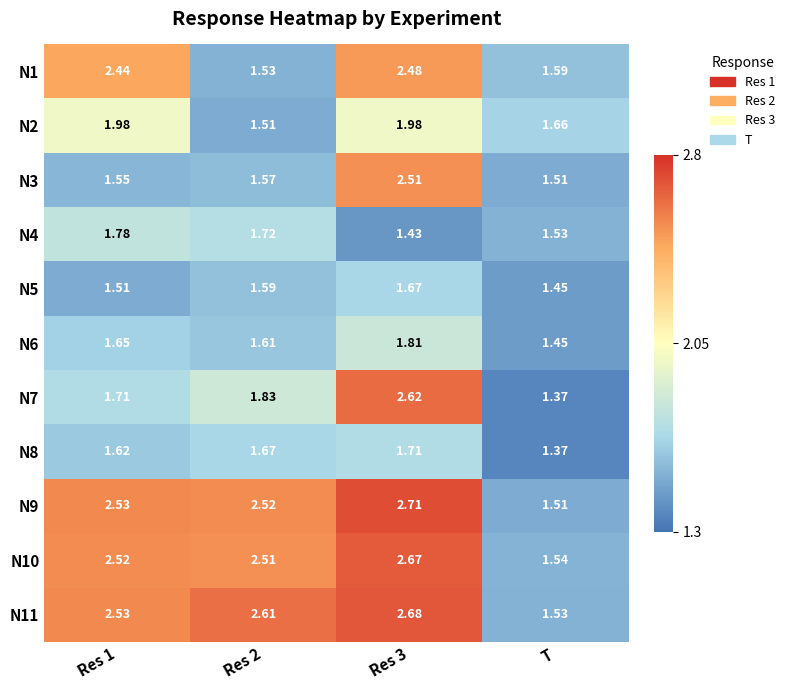

Which series changed the most between Res 1 and T?

N9